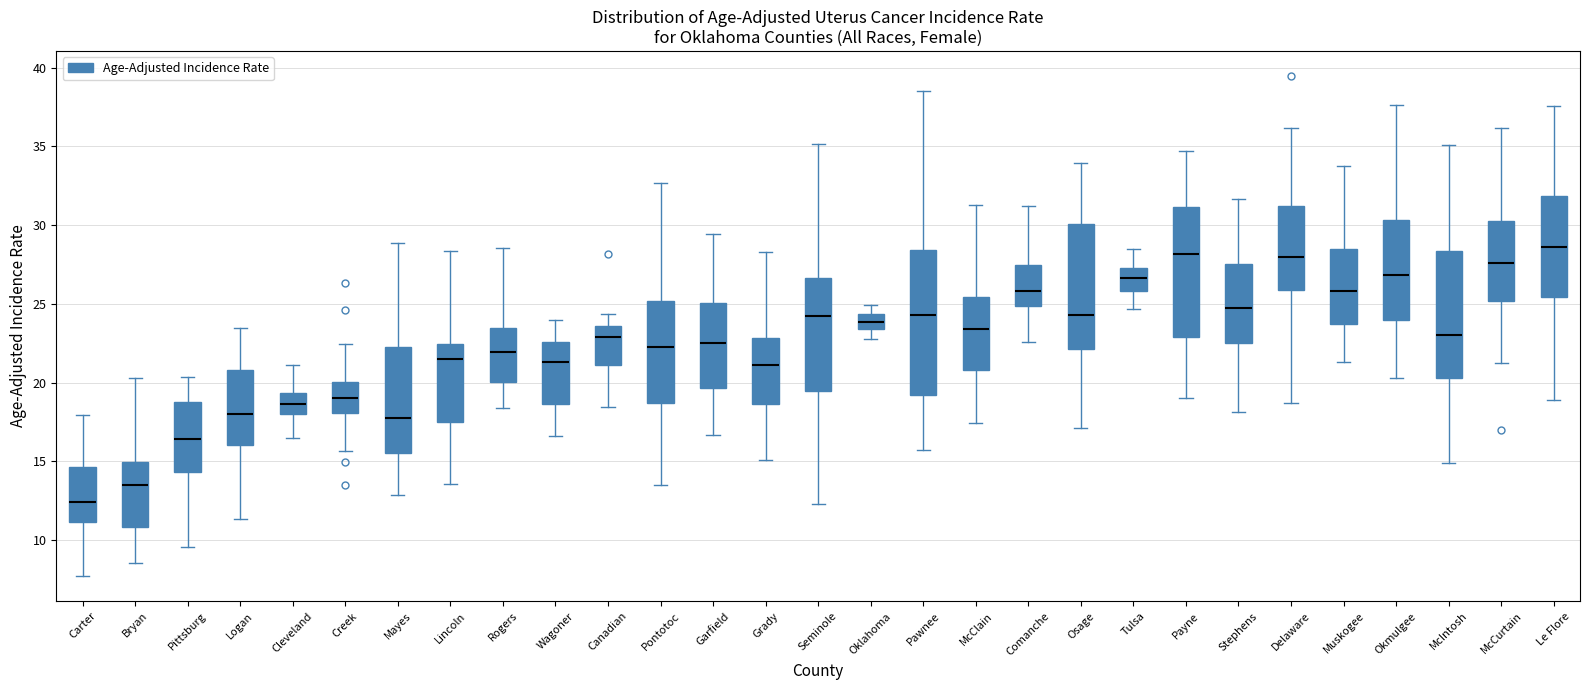

Reading left to right, transcribe this box plot: for each box, give where its median line is, the range the box spans, and where its two whiskers end, as read against the y-axis. The values are not printed on the chart, so give them approximately, as read against the axis.

Carter: median 12.5, box 11.0 to 14.5, whiskers 7.5 to 18.0
Bryan: median 13.5, box 11.0 to 15.0, whiskers 8.5 to 20.5
Pittsburg: median 16.5, box 14.5 to 19.0, whiskers 9.5 to 20.5
Logan: median 18.0, box 16.0 to 21.0, whiskers 11.5 to 23.5
Cleveland: median 18.5, box 18.0 to 19.5, whiskers 16.5 to 21.0
Creek: median 19.0, box 18.0 to 20.0, whiskers 15.5 to 22.5
Mayes: median 17.5, box 15.5 to 22.0, whiskers 13.0 to 29.0
Lincoln: median 21.5, box 17.5 to 22.5, whiskers 13.5 to 28.5
Rogers: median 22.0, box 20.0 to 23.5, whiskers 18.5 to 28.5
Wagoner: median 21.5, box 18.5 to 22.5, whiskers 16.5 to 24.0
Canadian: median 23.0, box 21.0 to 23.5, whiskers 18.5 to 24.5
Pontotoc: median 22.5, box 18.5 to 25.0, whiskers 13.5 to 32.5
Garfield: median 22.5, box 19.5 to 25.0, whiskers 16.5 to 29.5
Grady: median 21.0, box 18.5 to 23.0, whiskers 15.0 to 28.5
Seminole: median 24.0, box 19.5 to 26.5, whiskers 12.5 to 35.0
Oklahoma: median 24.0, box 23.5 to 24.5, whiskers 23.0 to 25.0
Pawnee: median 24.5, box 19.0 to 28.5, whiskers 15.5 to 38.5
McClain: median 23.5, box 21.0 to 25.5, whiskers 17.5 to 31.5
Comanche: median 26.0, box 25.0 to 27.5, whiskers 22.5 to 31.0
Osage: median 24.5, box 22.0 to 30.0, whiskers 17.0 to 34.0
Tulsa: median 26.5, box 26.0 to 27.0, whiskers 24.5 to 28.5
Payne: median 28.0, box 23.0 to 31.0, whiskers 19.0 to 34.5
Stephens: median 25.0, box 22.5 to 27.5, whiskers 18.0 to 31.5
Delaware: median 28.0, box 26.0 to 31.0, whiskers 18.5 to 36.0
Muskogee: median 26.0, box 23.5 to 28.5, whiskers 21.5 to 34.0
Okmulgee: median 27.0, box 24.0 to 30.5, whiskers 20.5 to 37.5
McIntosh: median 23.0, box 20.5 to 28.5, whiskers 15.0 to 35.0
McCurtain: median 27.5, box 25.0 to 30.5, whiskers 21.0 to 36.0
Le Flore: median 28.5, box 25.5 to 32.0, whiskers 19.0 to 37.5